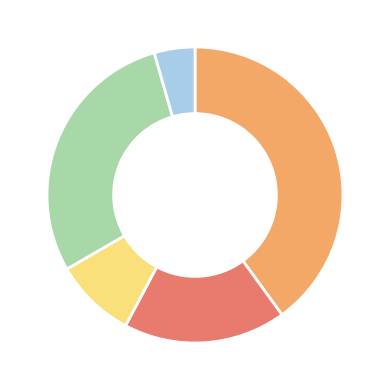

Is there a majority slice in this chart?

No